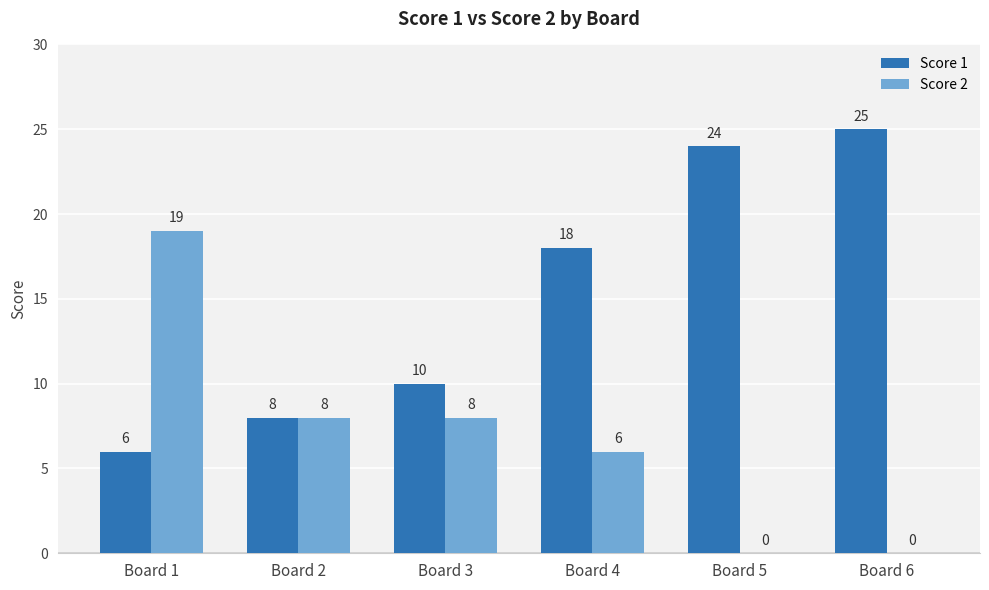

What is the spread (max minus min) of values at Board 6?

25